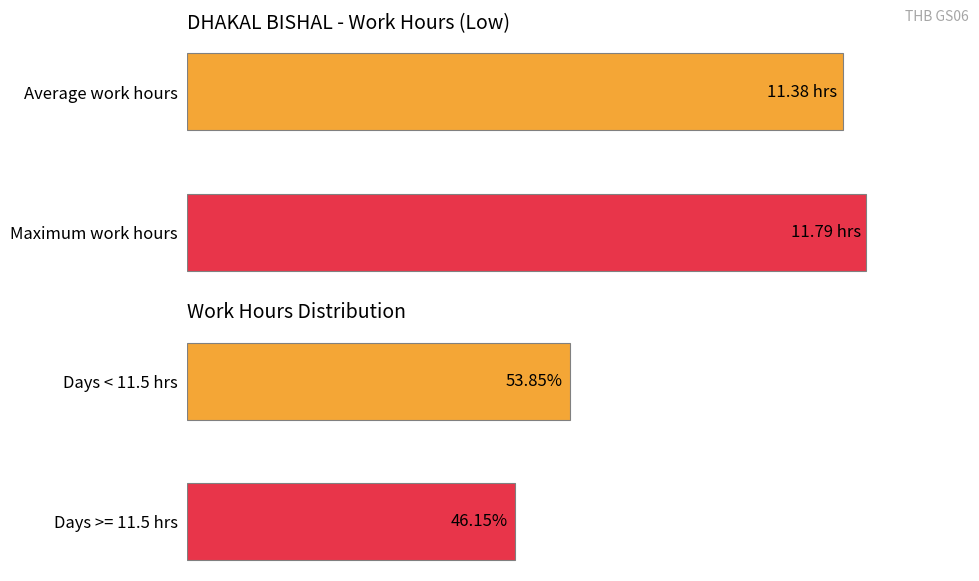

Which series has the widest spread of values?

Distribution